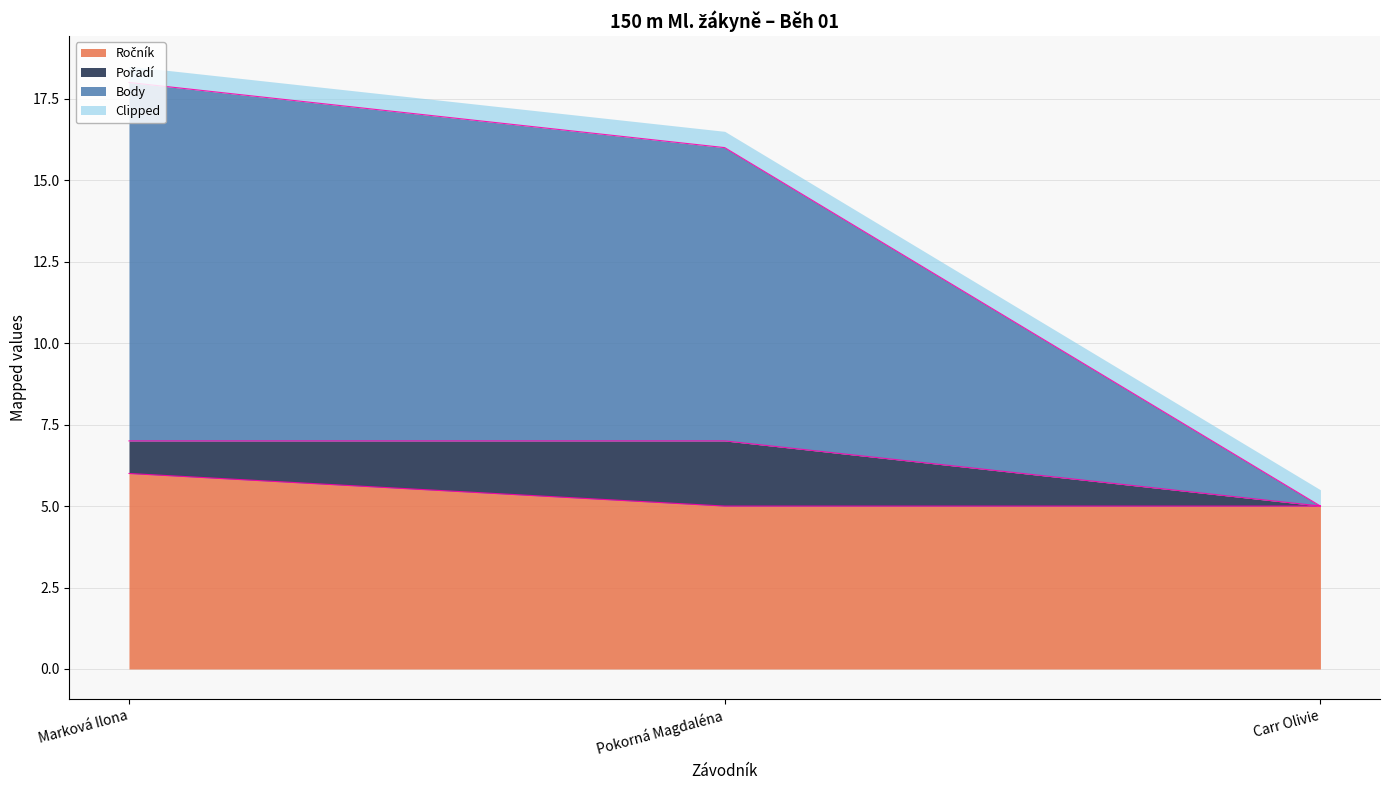

Which series has the largest total across all categories?

Body